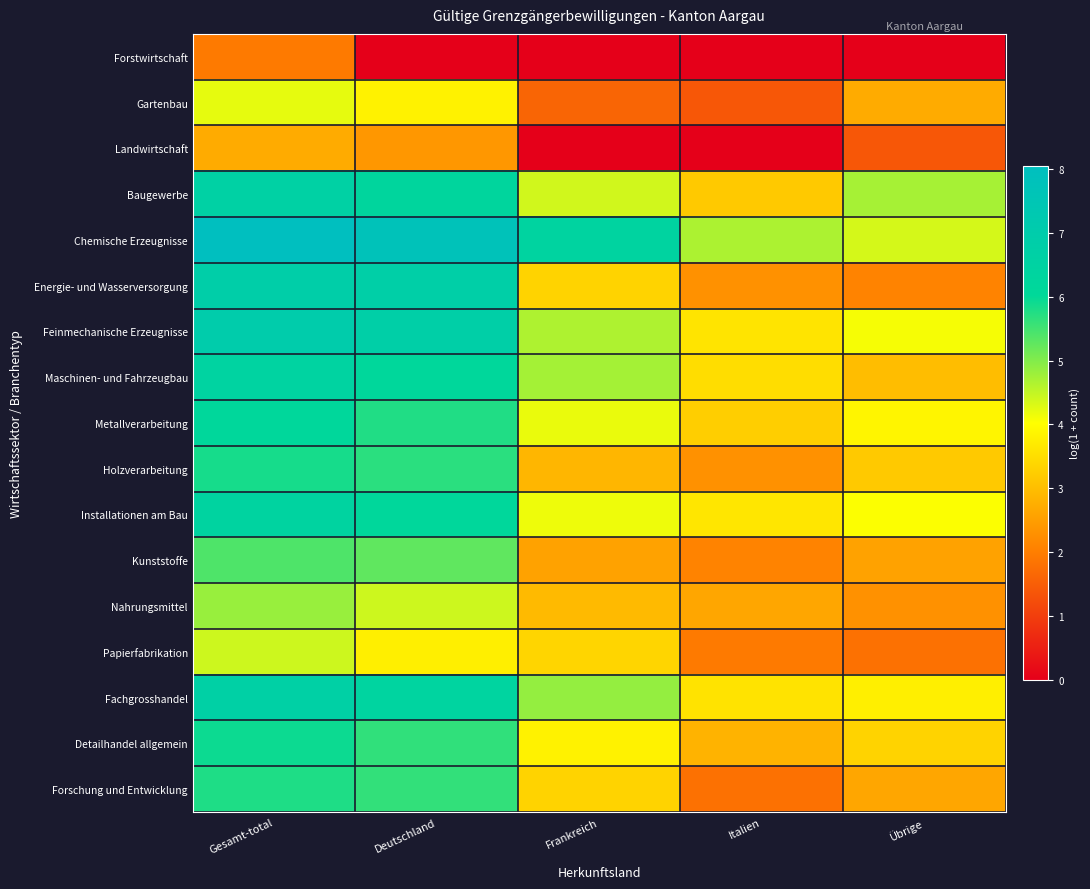

Reading left to right, transcribe all the data shown in this chart.

Forstwirtschaft: Gesamt-total=1.9	Deutschland=0.0	Frankreich=0.0	Italien=0.0	Übrige=0.0
Gartenbau: Gesamt-total=4.2	Deutschland=3.8	Frankreich=1.6	Italien=1.4	Übrige=2.7
Landwirtschaft: Gesamt-total=2.7	Deutschland=2.4	Frankreich=0.0	Italien=0.0	Übrige=1.4
Baugewerbe: Gesamt-total=6.6	Deutschland=6.3	Frankreich=4.4	Italien=3.2	Übrige=4.7
Chemische Erzeugnisse: Gesamt-total=8.0	Deutschland=7.8	Frankreich=6.4	Italien=4.7	Übrige=4.4
Energie- und Wasserversorgung: Gesamt-total=6.9	Deutschland=6.8	Frankreich=3.3	Italien=2.3	Übrige=2.1
Feinmechanische Erzeugnisse: Gesamt-total=7.0	Deutschland=6.8	Frankreich=4.7	Italien=3.6	Übrige=4.1
Maschinen- und Fahrzeugbau: Gesamt-total=6.4	Deutschland=6.1	Frankreich=4.7	Italien=3.5	Übrige=3.0
Metallverarbeitung: Gesamt-total=6.1	Deutschland=5.8	Frankreich=4.2	Italien=3.3	Übrige=3.9
Holzverarbeitung: Gesamt-total=5.9	Deutschland=5.7	Frankreich=2.9	Italien=2.3	Übrige=3.2
Installationen am Bau: Gesamt-total=6.4	Deutschland=6.1	Frankreich=4.2	Italien=3.6	Übrige=4.0
Kunststoffe: Gesamt-total=5.4	Deutschland=5.3	Frankreich=2.6	Italien=2.1	Übrige=2.6
Nahrungsmittel: Gesamt-total=4.8	Deutschland=4.4	Frankreich=2.9	Italien=2.6	Übrige=2.3
Papierfabrikation: Gesamt-total=4.4	Deutschland=3.8	Frankreich=3.4	Italien=1.9	Übrige=1.8
Fachgrosshandel: Gesamt-total=6.7	Deutschland=6.4	Frankreich=4.9	Italien=3.6	Übrige=3.8
Detailhandel allgemein: Gesamt-total=5.9	Deutschland=5.6	Frankreich=3.8	Italien=2.8	Übrige=3.3
Forschung und Entwicklung: Gesamt-total=5.8	Deutschland=5.6	Frankreich=3.3	Italien=1.8	Übrige=2.6